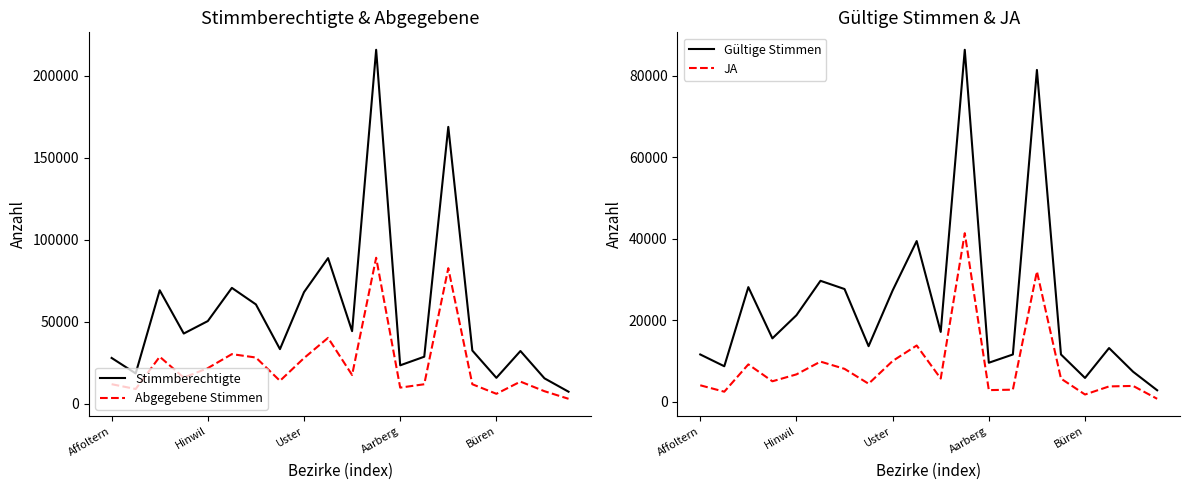

What is the sum of the Stimmberechtigte values at 14 and 6?

229370